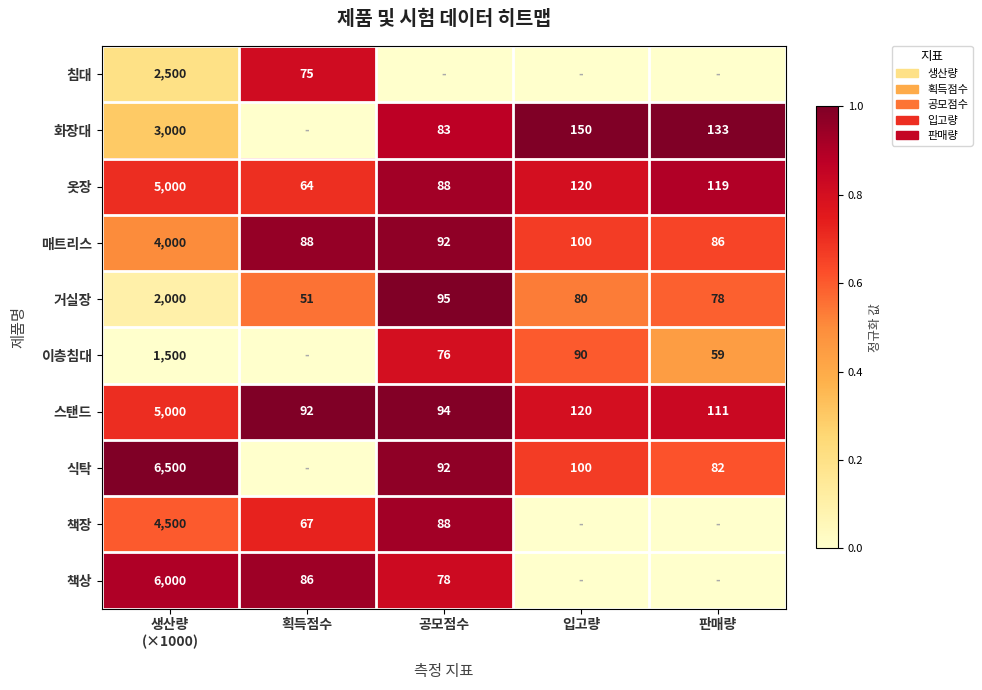

What is the approximate value of 옷장 at 공모점수?

88